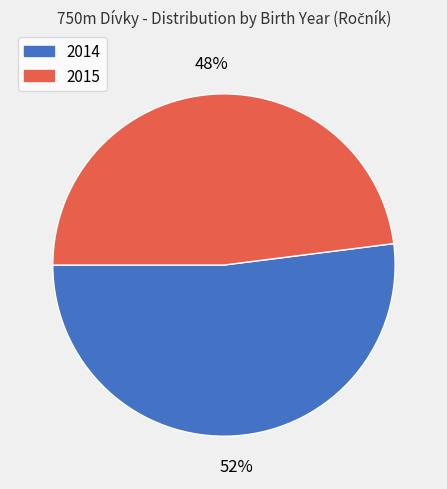

Is it true that 2014 is 44% of the pie?

False